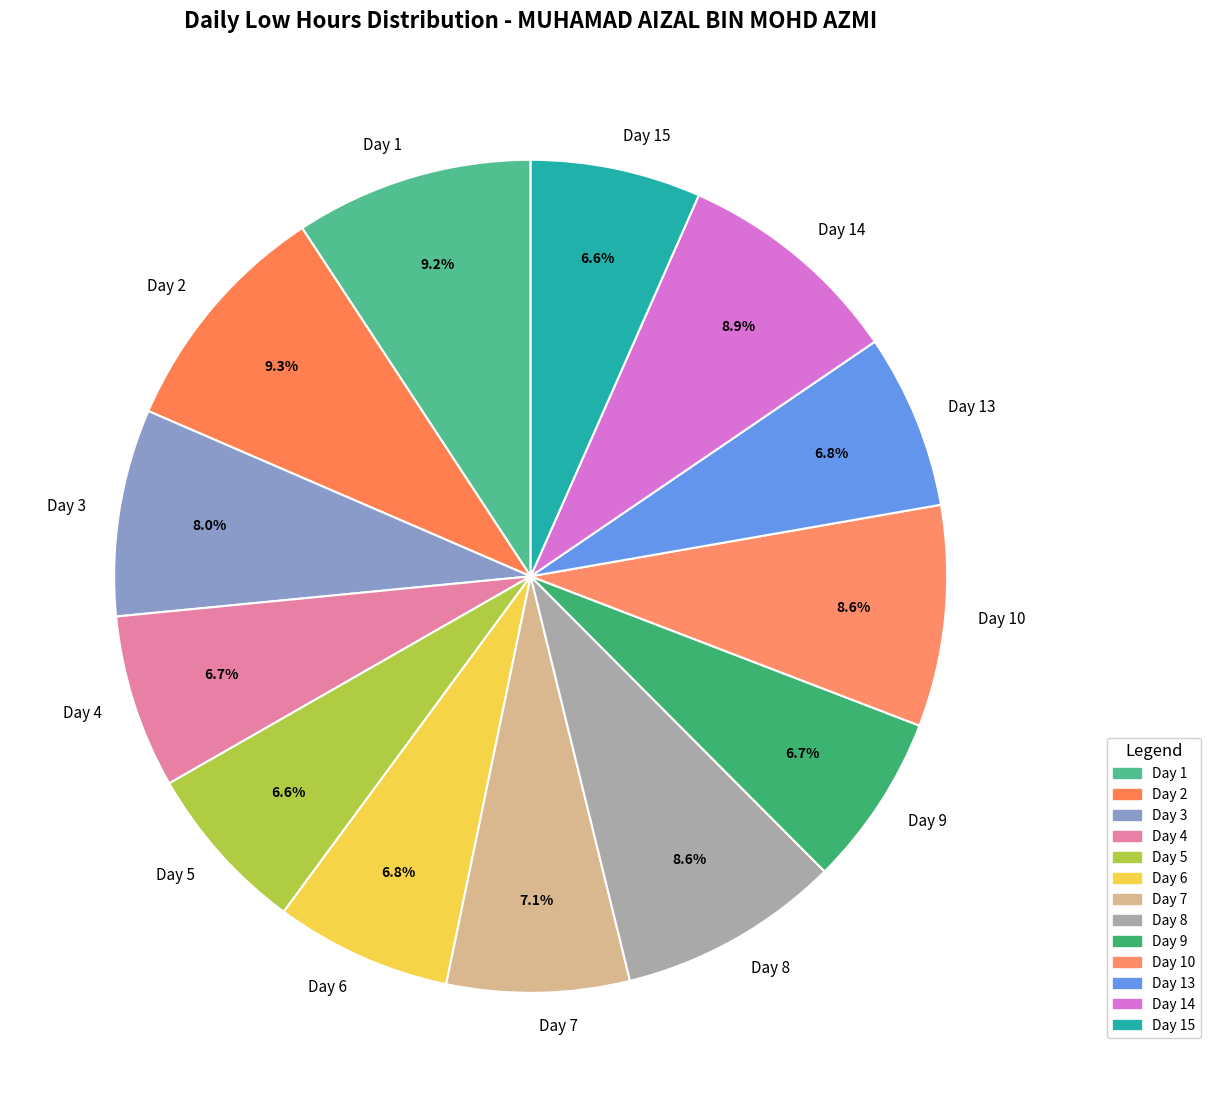

To the nearest percent, what is the average slice percentage?

8%